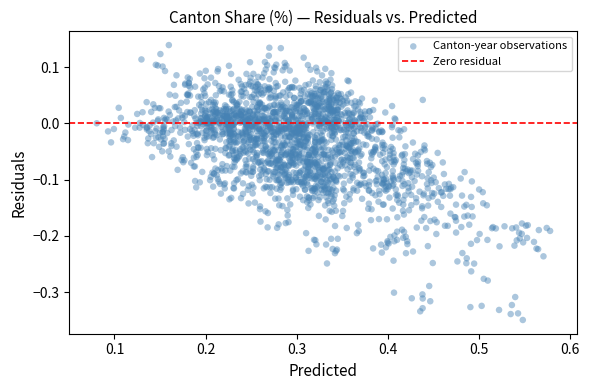

What is the range of Y values (max minus min)?

0.5